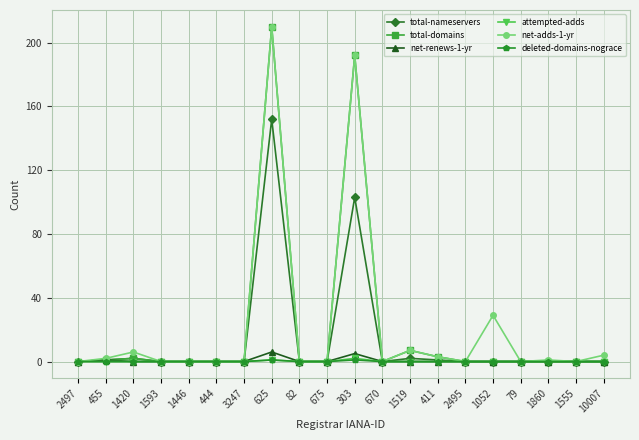

What is the difference between the highest and lowest values at 1052?

29